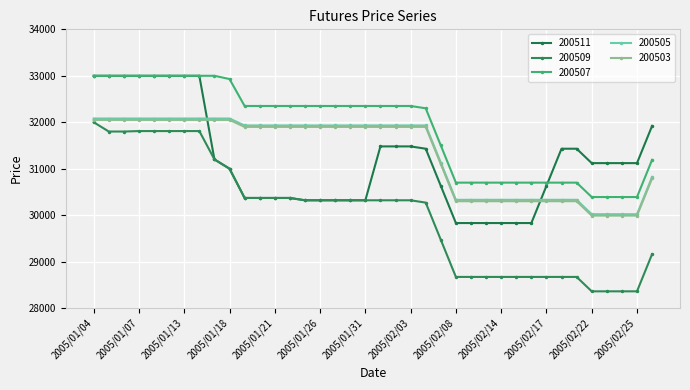

What are all the series names shown in the legend?

200511, 200509, 200507, 200505, 200503